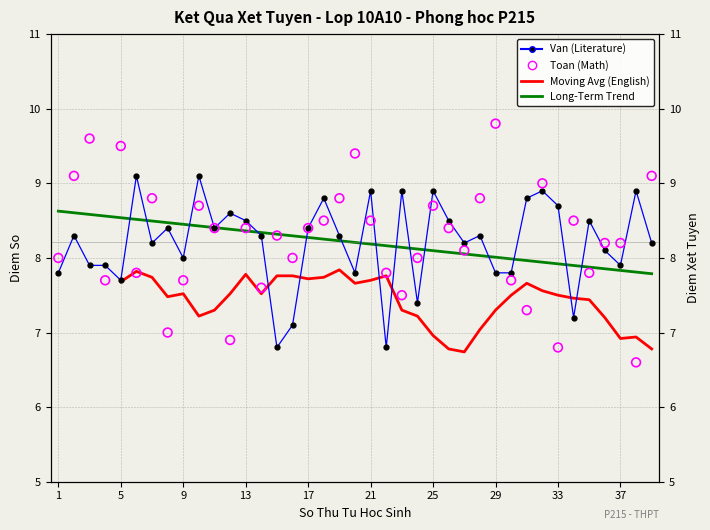

Which series has the largest total across all categories?

Toan